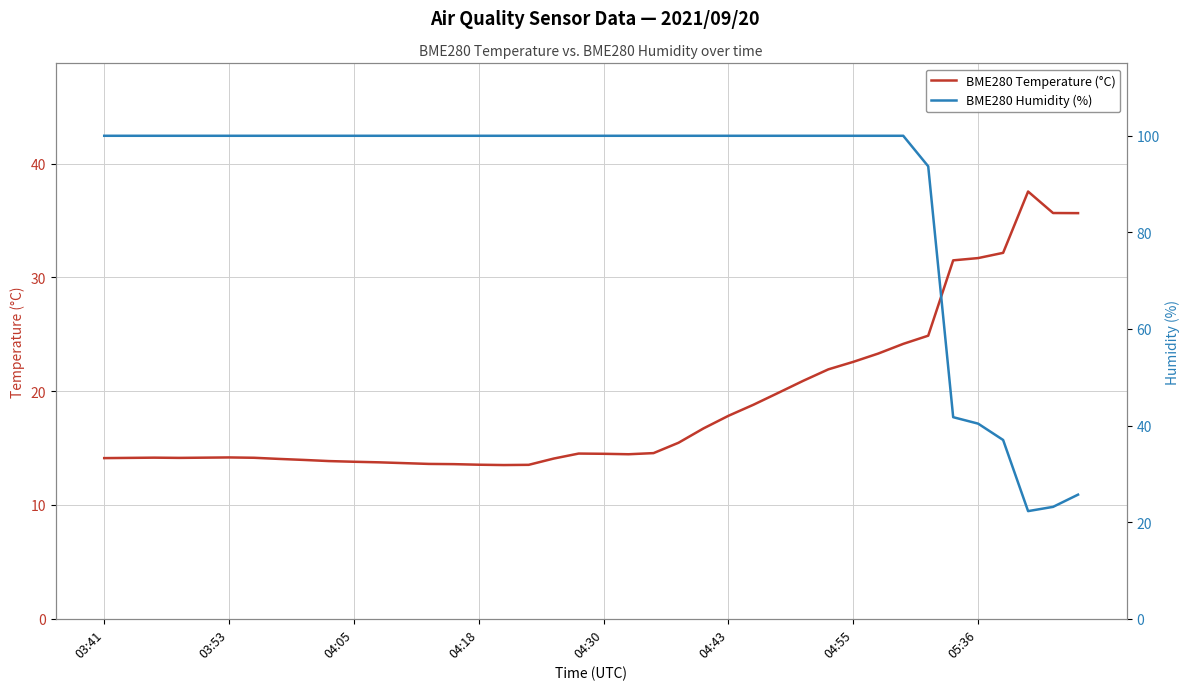

At which label does BME280 Temperature (°C) first exceed 14?

03:41